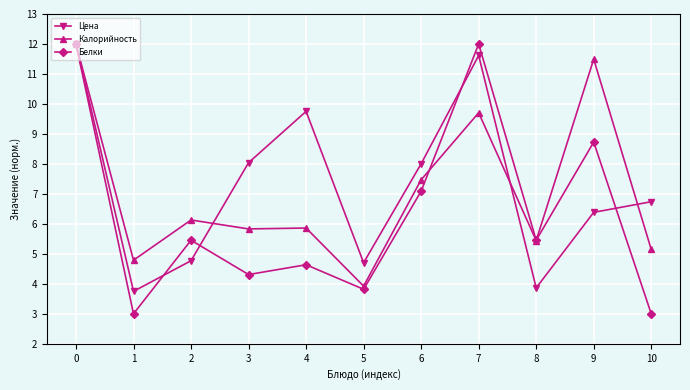

Is it true that Калорийность equals 7.5 at 6?

True